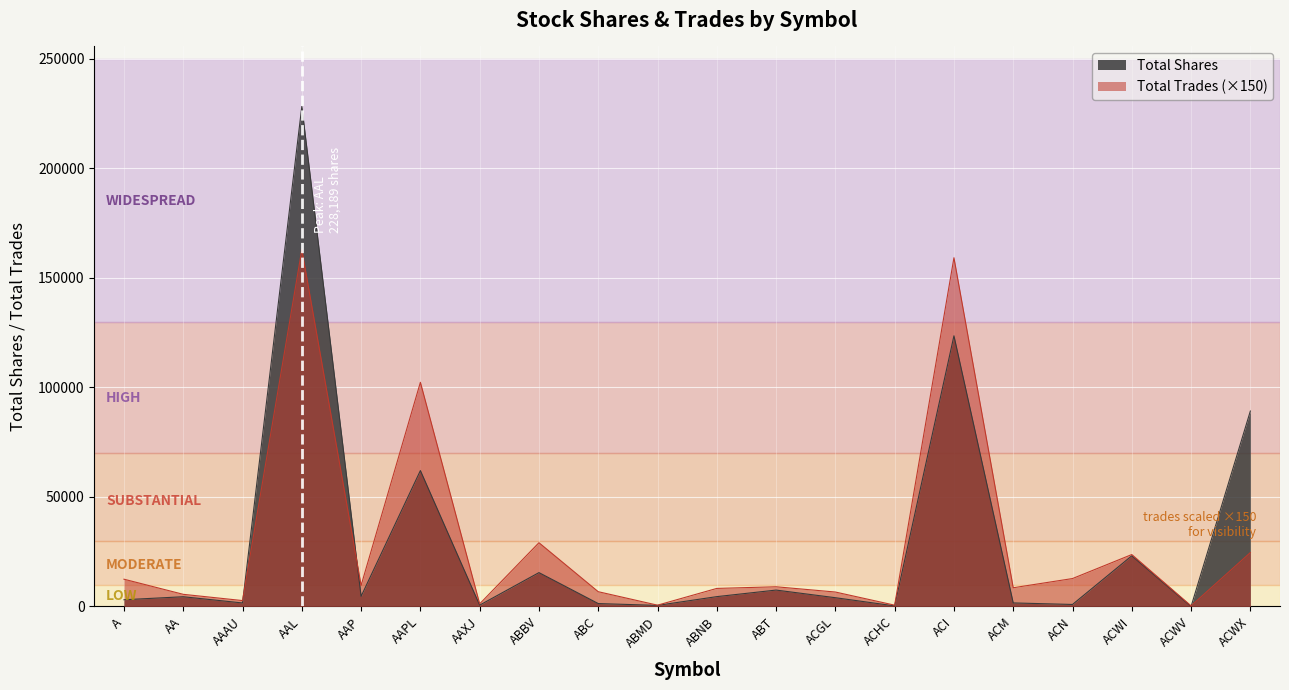

Reading left to right, list all the values displayed in this chart.

Total Shares: A=3074	AA=4450	AAAU=1610	AAL=228189	AAP=4635	AAPL=62025	AAXJ=616	ABBV=15461	ABC=1336	ABMD=500	ABNB=4501	ABT=7492	ACGL=4007	ACHC=273	ACI=123524	ACM=1626	ACN=924	ACWI=23128	ACWV=4	ACWX=89185
Total Trades: A=12450	AA=5550	AAAU=2700	AAL=162900	AAP=9600	AAPL=102300	AAXJ=1200	ABBV=29100	ABC=6750	ABMD=600	ABNB=8250	ABT=9000	ACGL=6600	ACHC=600	ACI=159150	ACM=8550	ACN=12750	ACWI=23700	ACWV=300	ACWX=24600